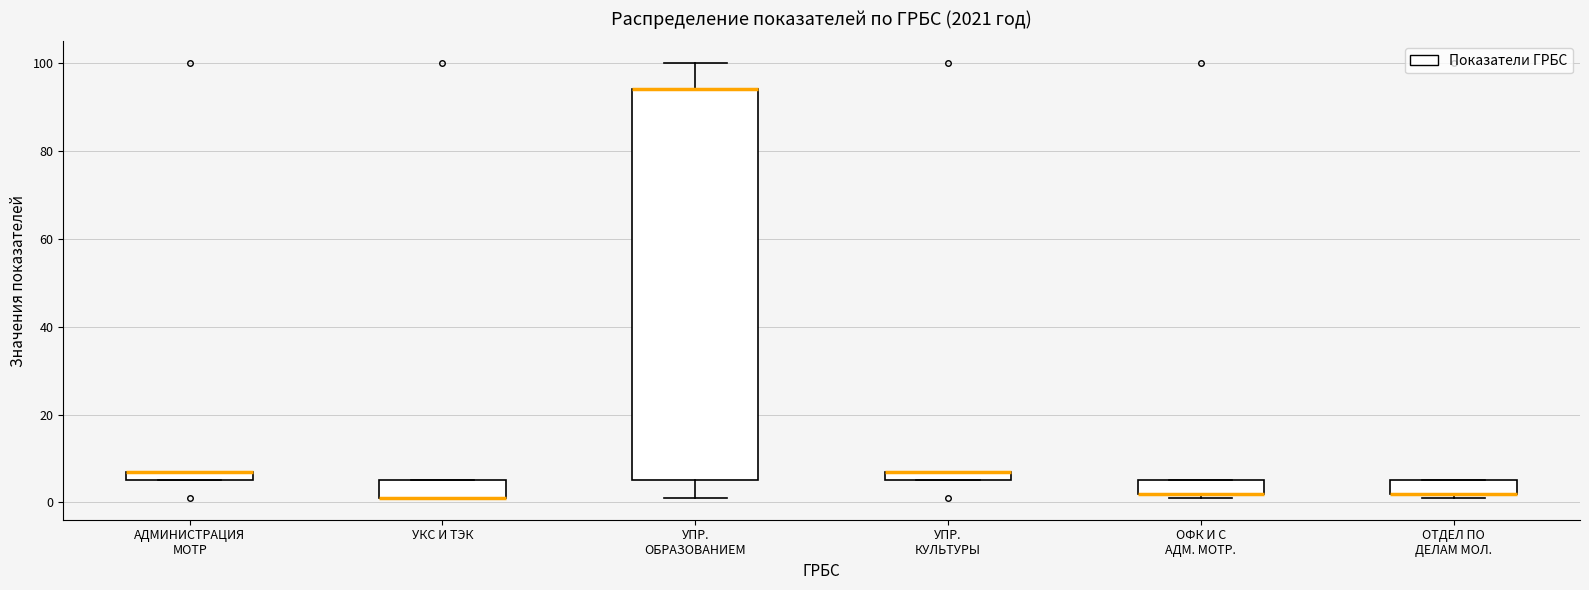

Where is the upper edge of the box for ОТДЕЛ ПО ДЕЛАМ МОЛ. on the y-axis? The values are not printed on the chart, so give them approximately, as read against the axis.

6